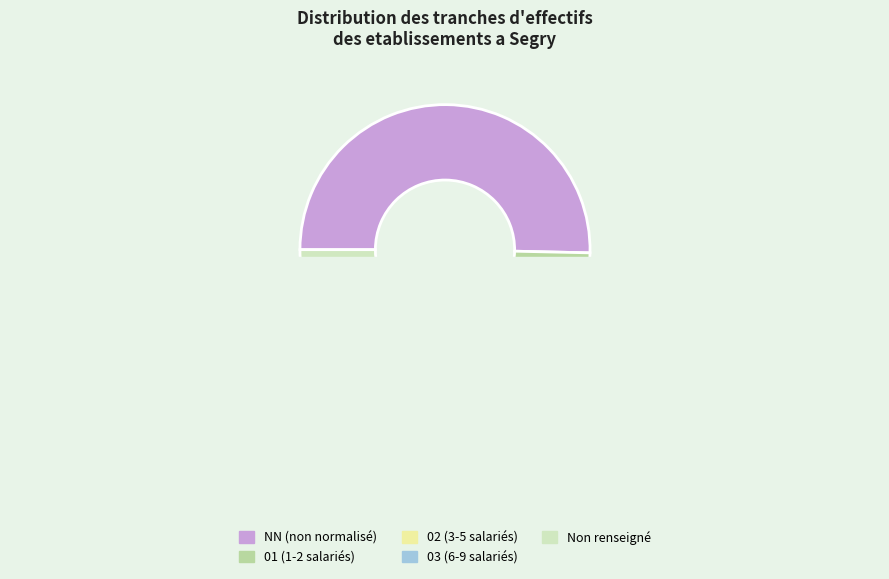

Which category has the biggest portion of the pie?

NN